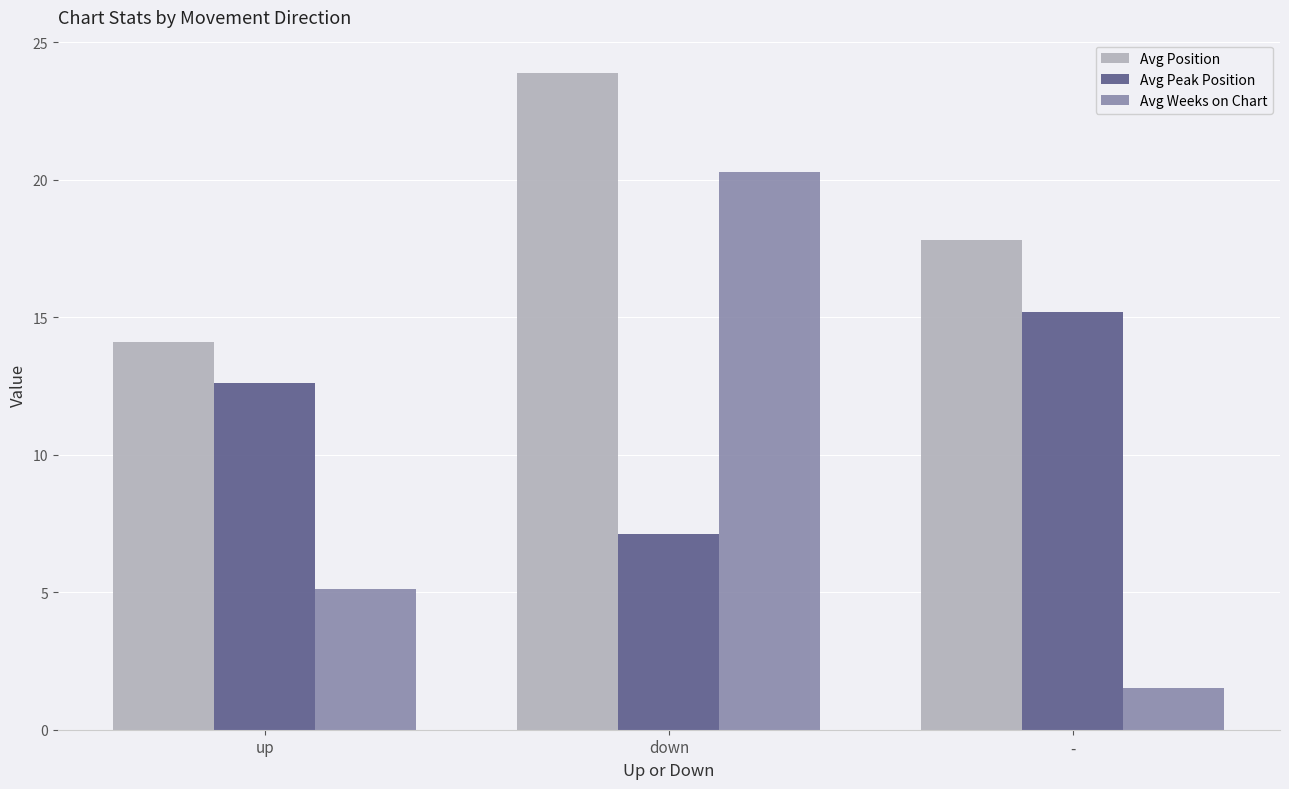

Where is Avg Peak Position nearest to the value 11?

up